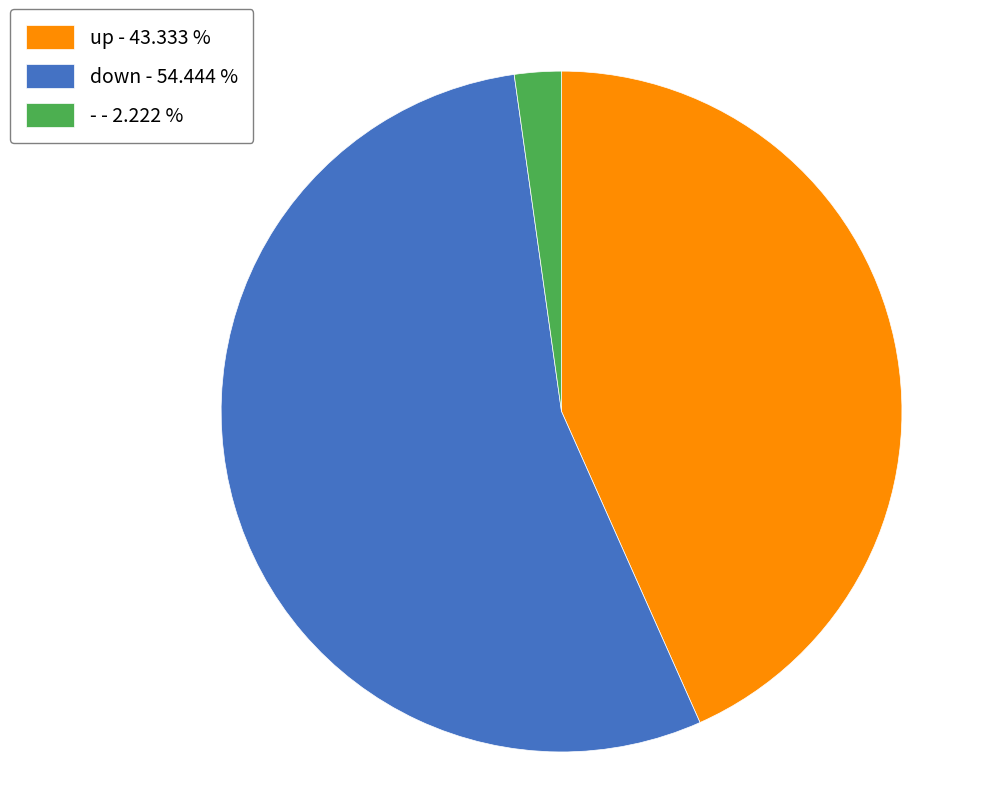

Is the sum of down - 54.444 % and - - 2.222 % greater than half?

Yes